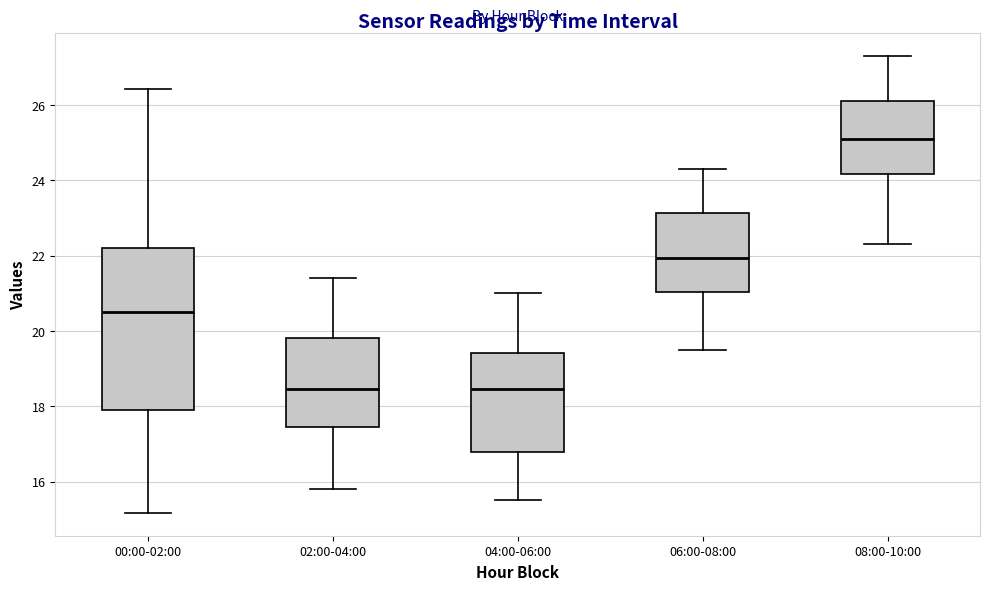

Where is the upper edge of the box for 04:00-06:00 on the y-axis? The values are not printed on the chart, so give them approximately, as read against the axis.

19.4